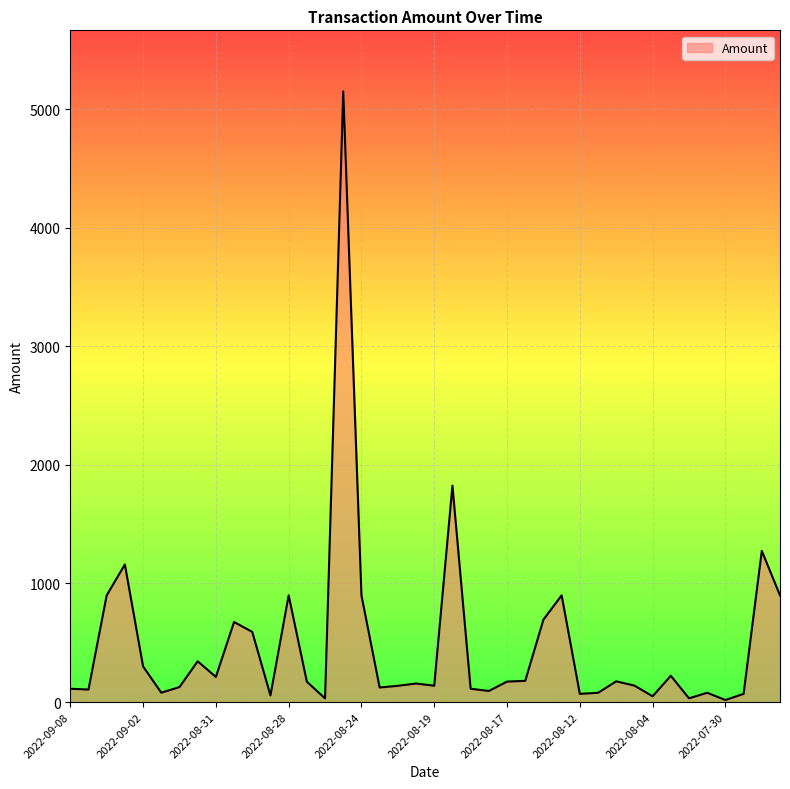

What is the greatest value displayed?

5149.3